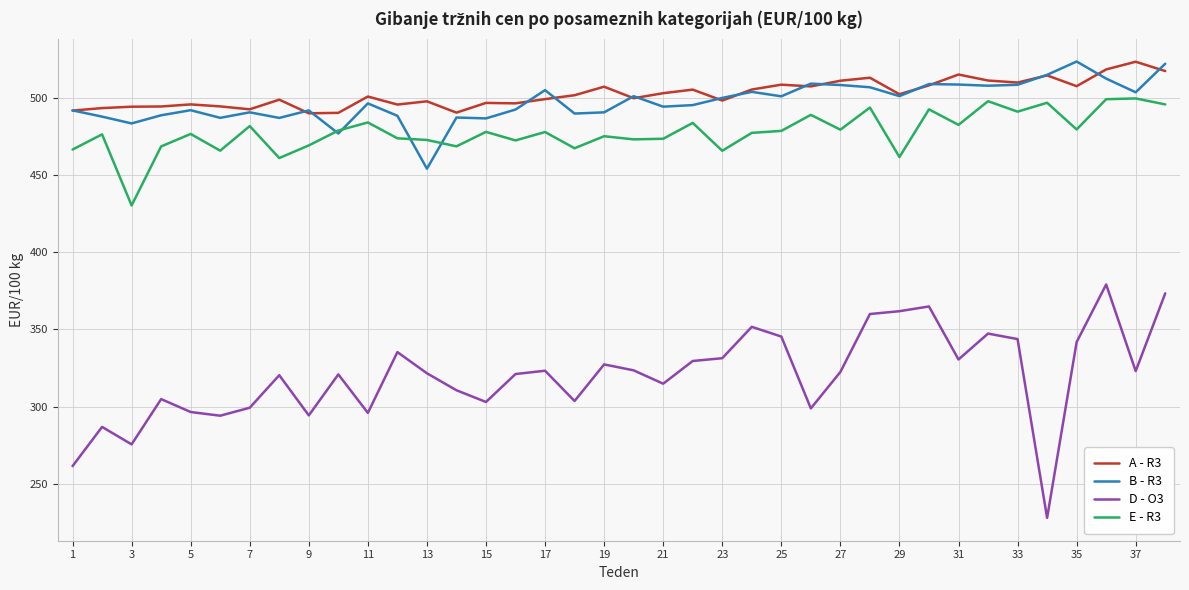

True or false: A - R3 and D - O3 intersect in this chart.

False